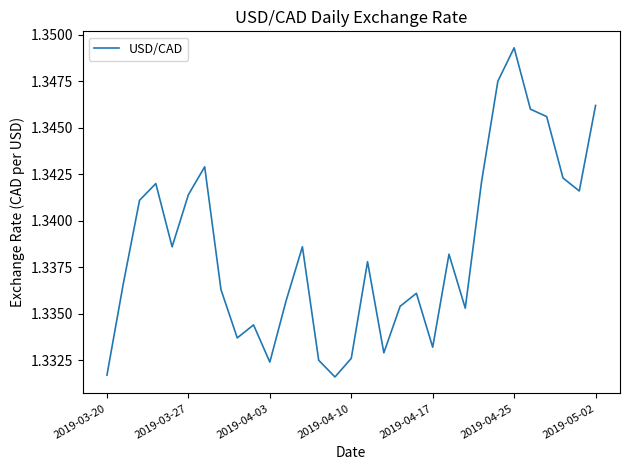

How many lines are shown in the chart?

1